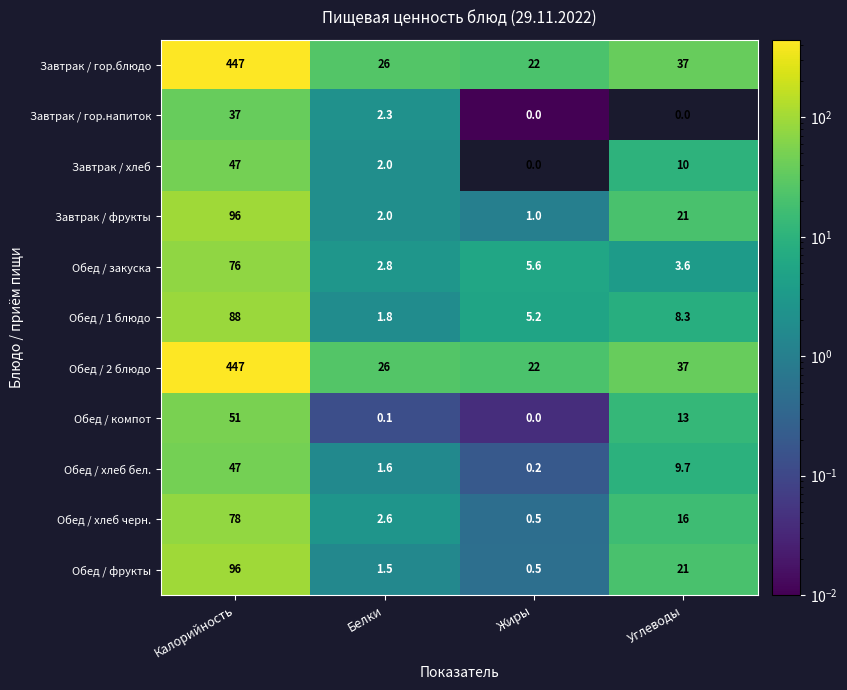

The value of Обед / 1 блюдо at Жиры is 5.2. True or false?

True